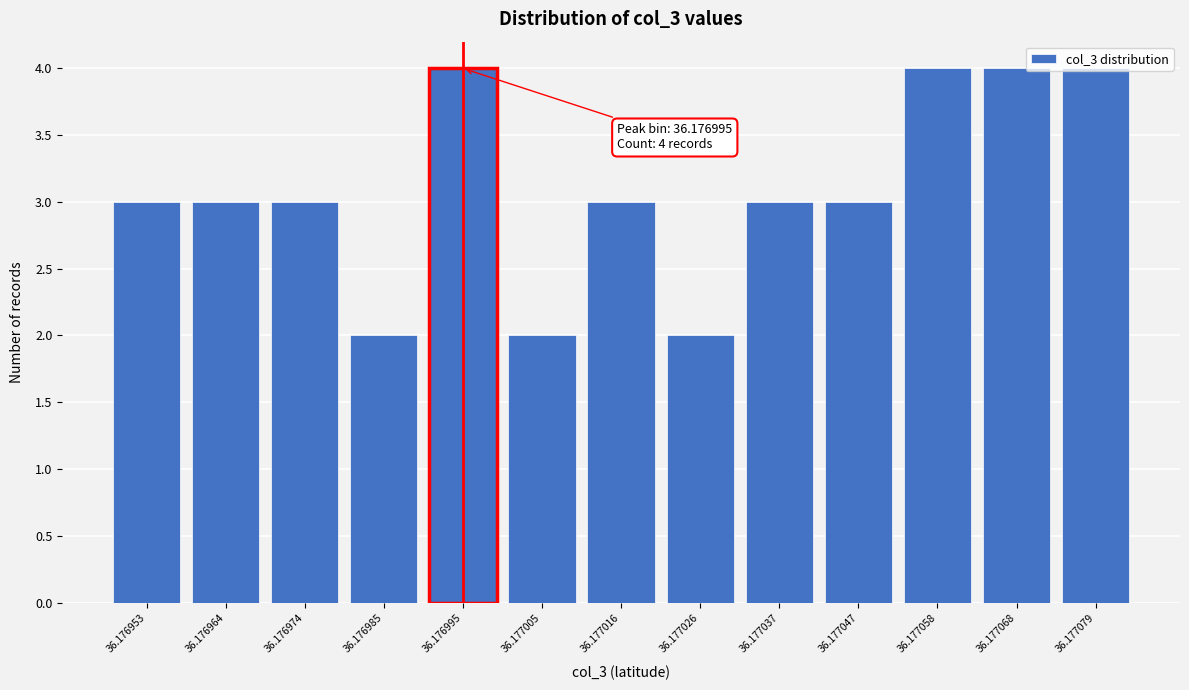

What is the sum of the values at 36.176953 and 36.177005?

5